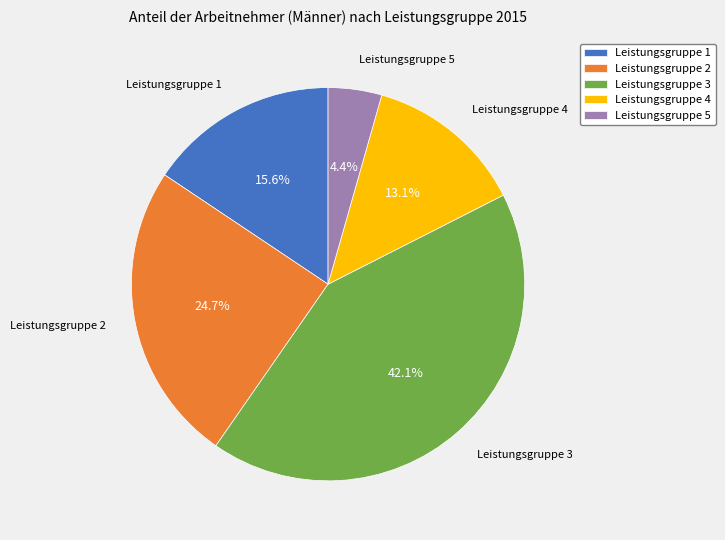

To the nearest percent, what is the difference between the largest and smallest slice percentages?

38%